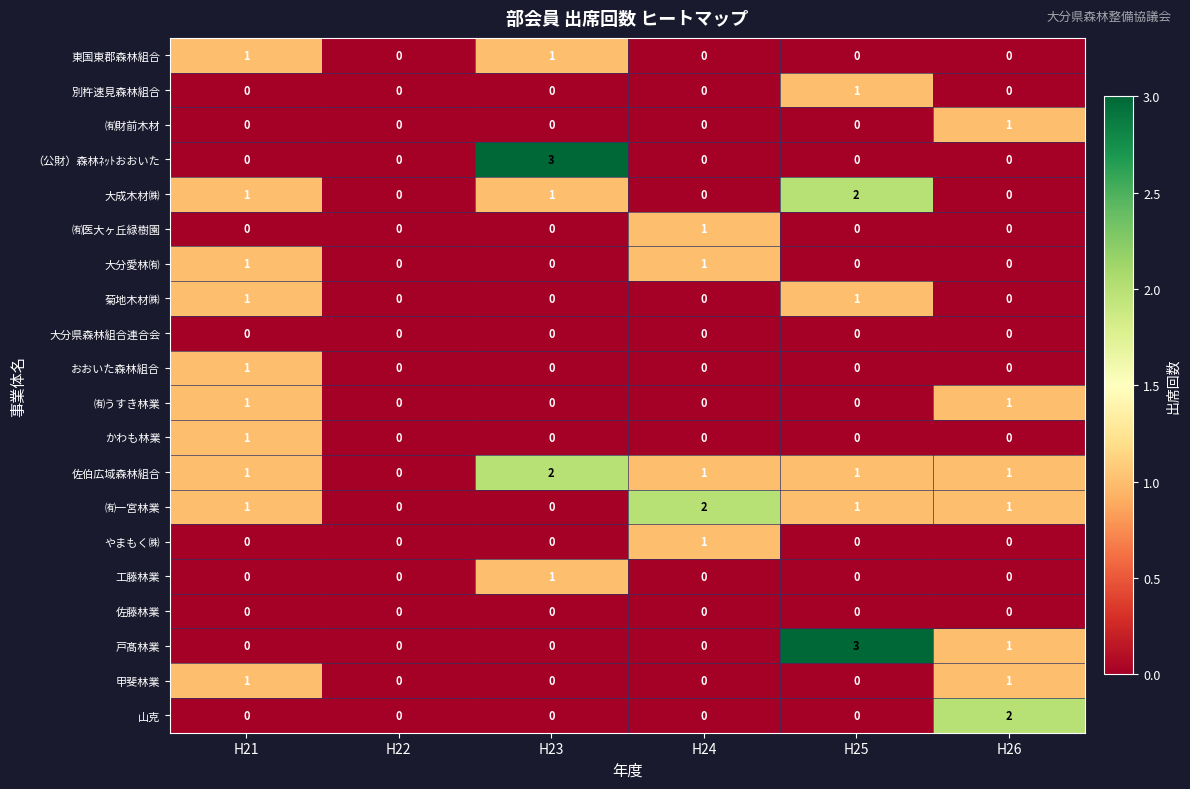

At which category is the sum across all series the highest?

H21